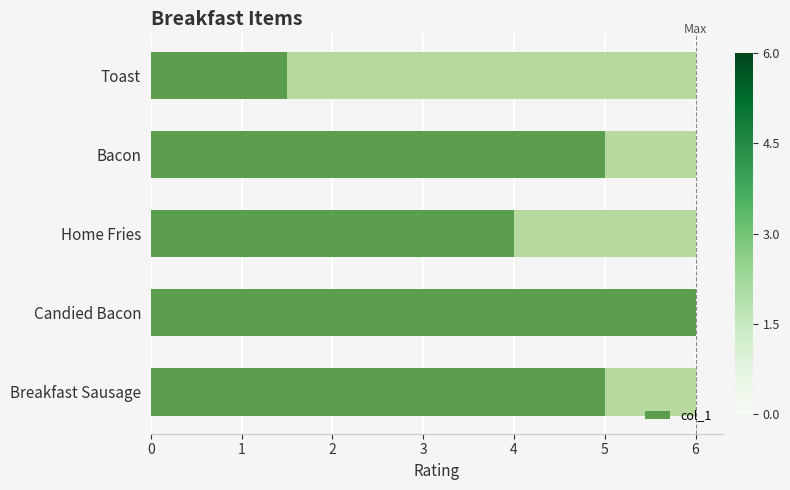

How many bars are there in total?

5